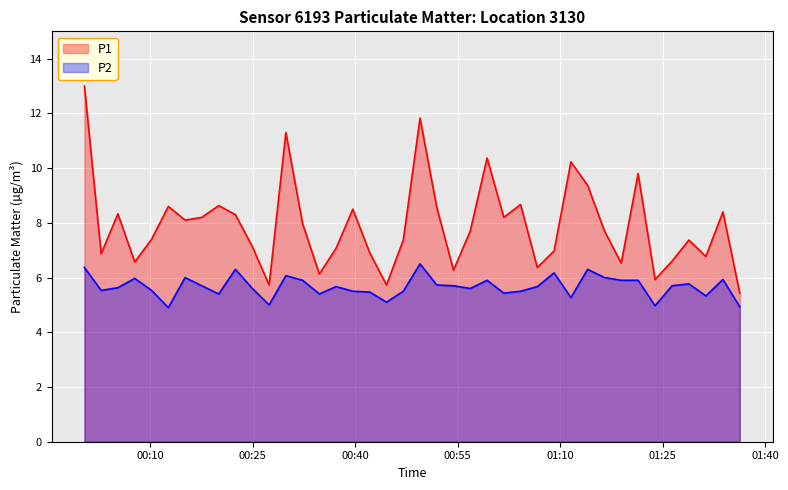

Rank the series by their average value, from highest to lowest.

P1, P2